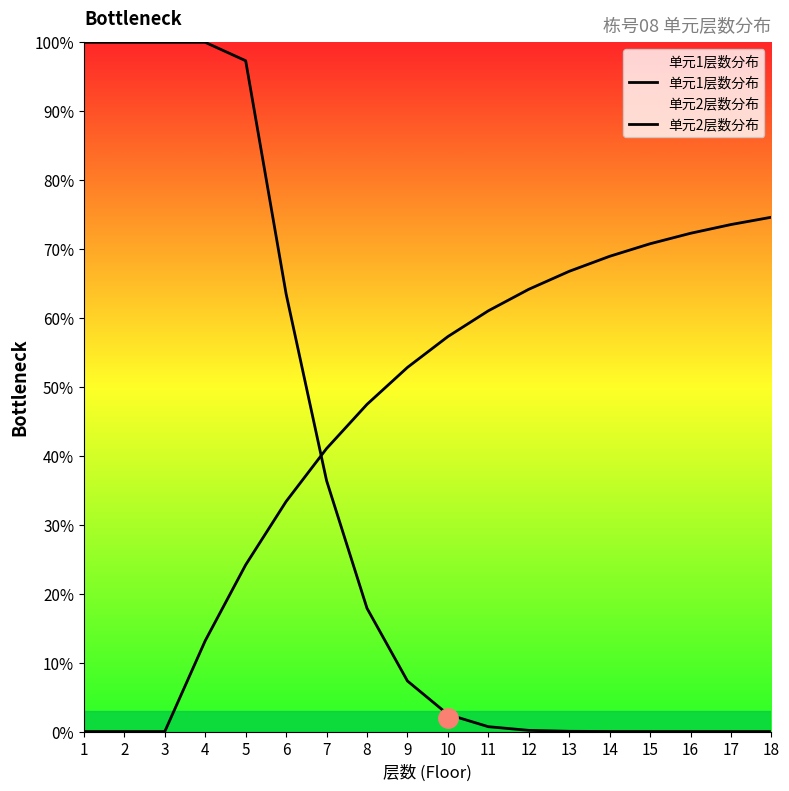

How many intersections are there between 单元2层数分布 and 单元1层数分布?

1